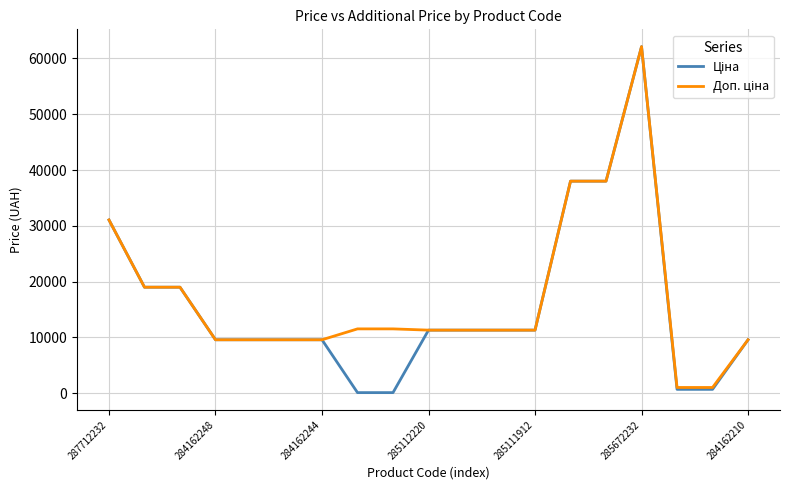

What is the greatest value displayed?

62116.9